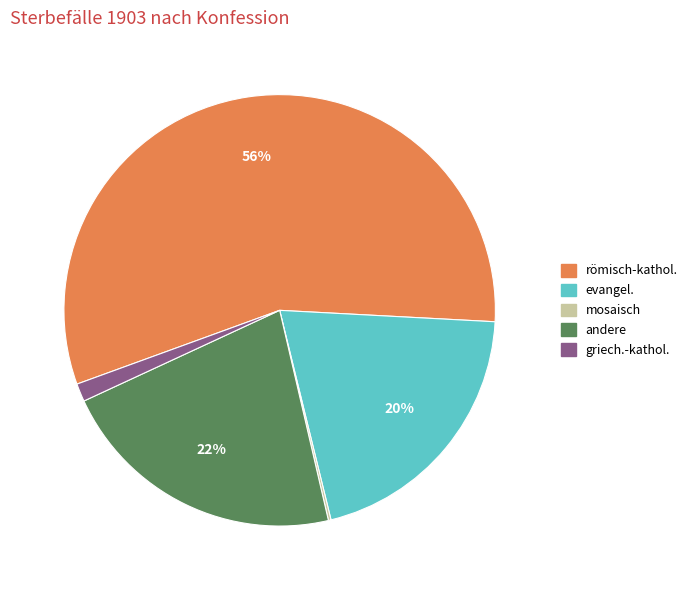

The andere slice represents 31% of the pie. True or false?

False